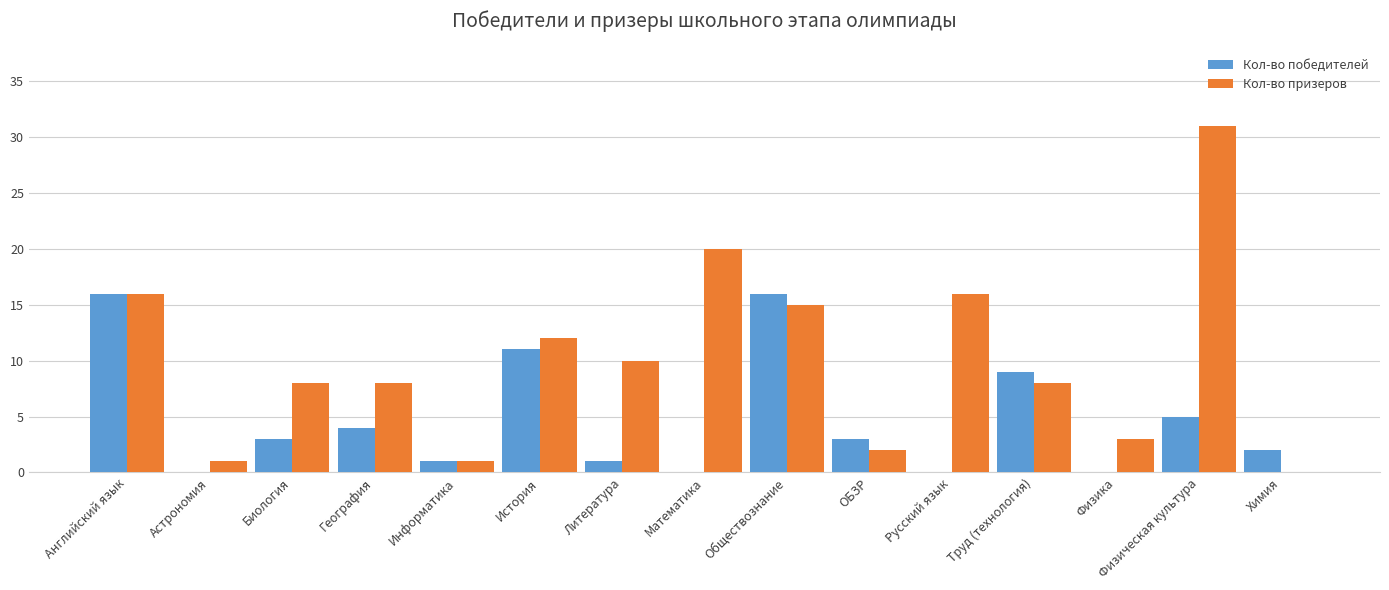

How many groups of bars are there?

15